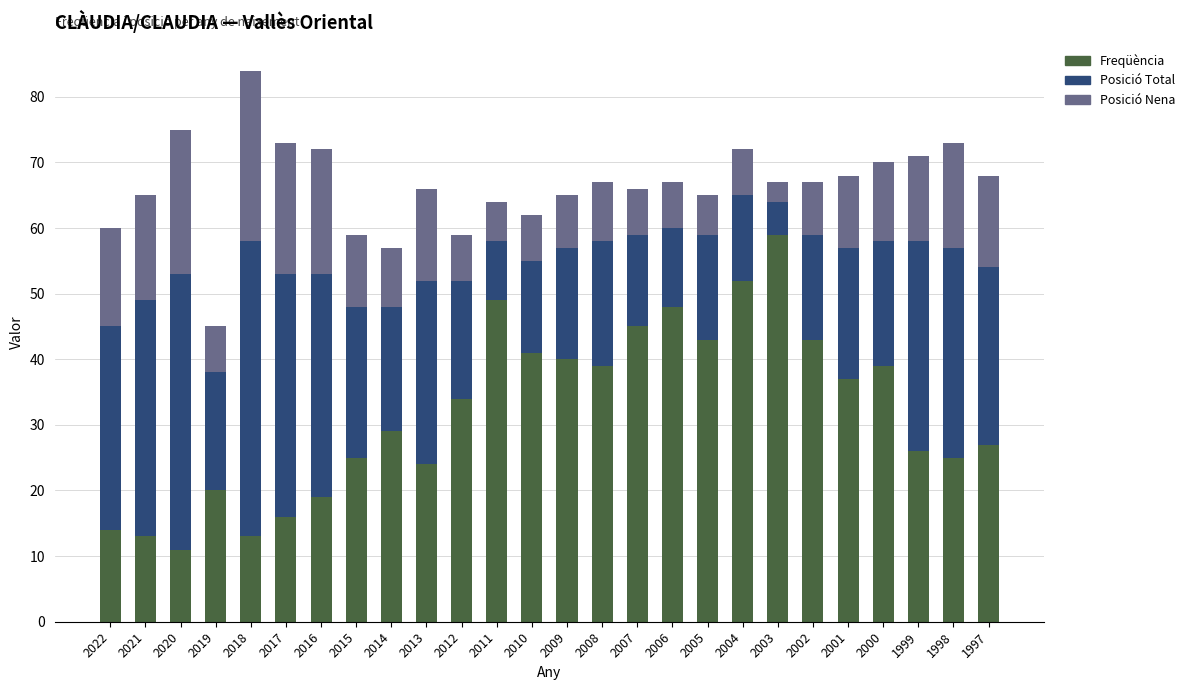

The value of Freqüència at 2005 is 43. True or false?

True